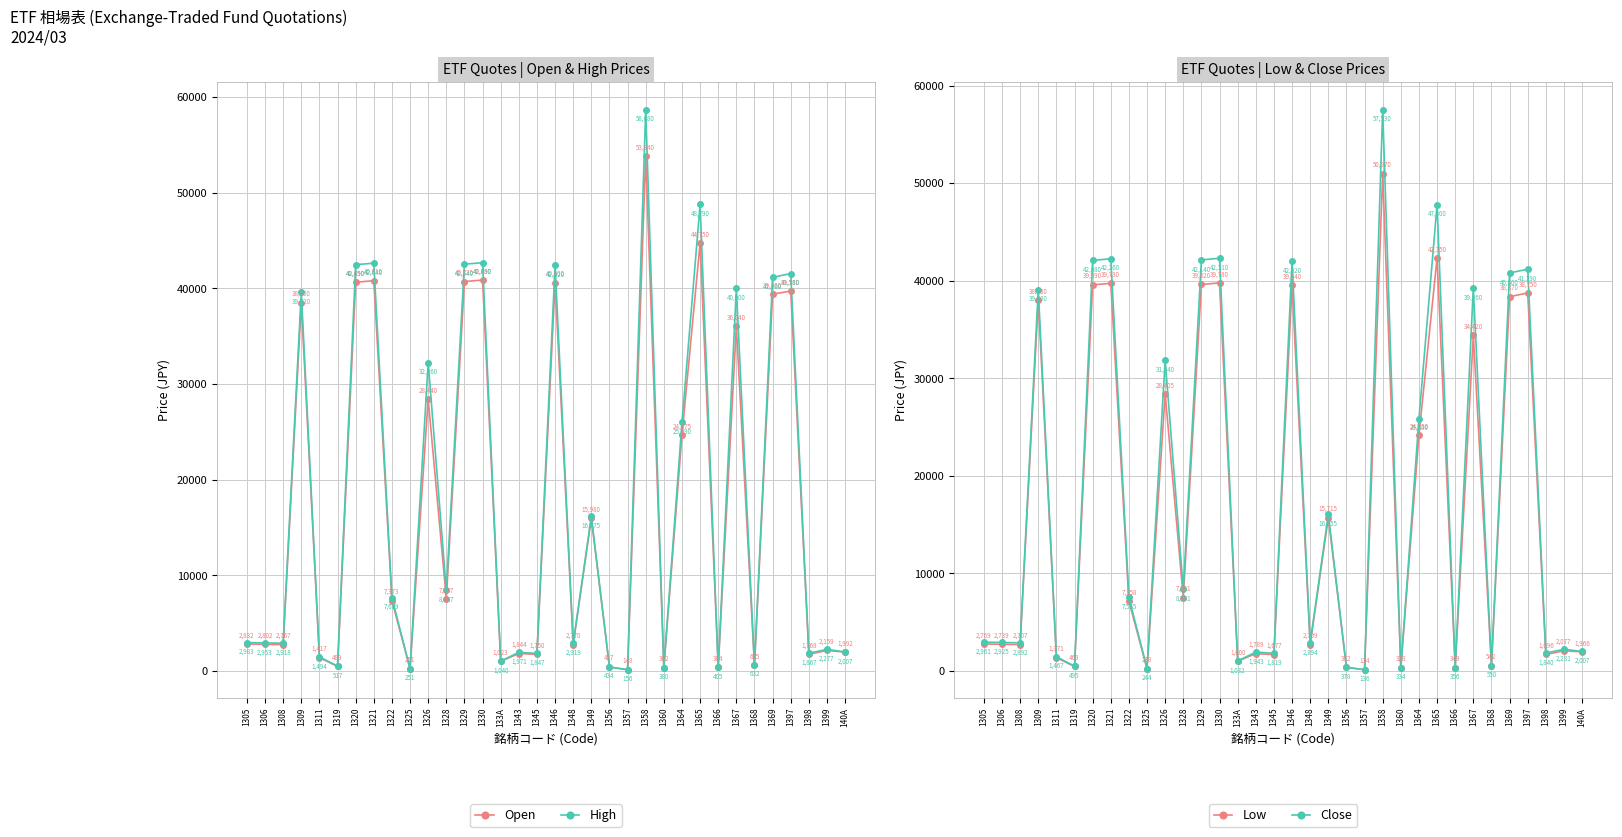

How many data points in High are less than 2983?

17